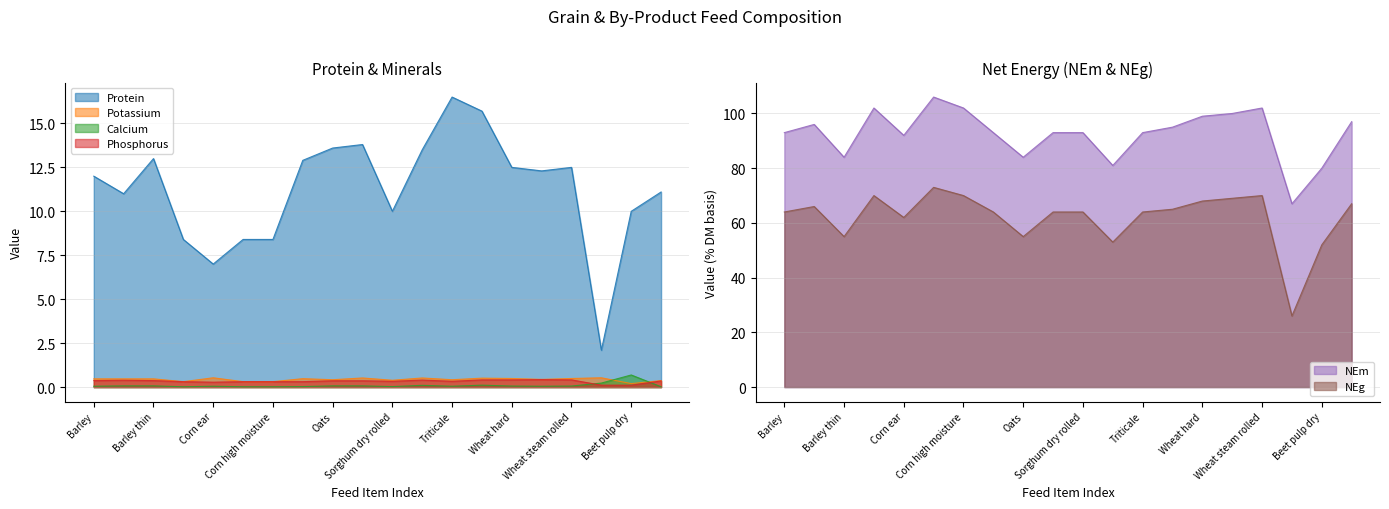

Rank the series at Millet from lowest to highest value.

Calcium, Phosphorus, Potassium, Protein, NEg, NEm